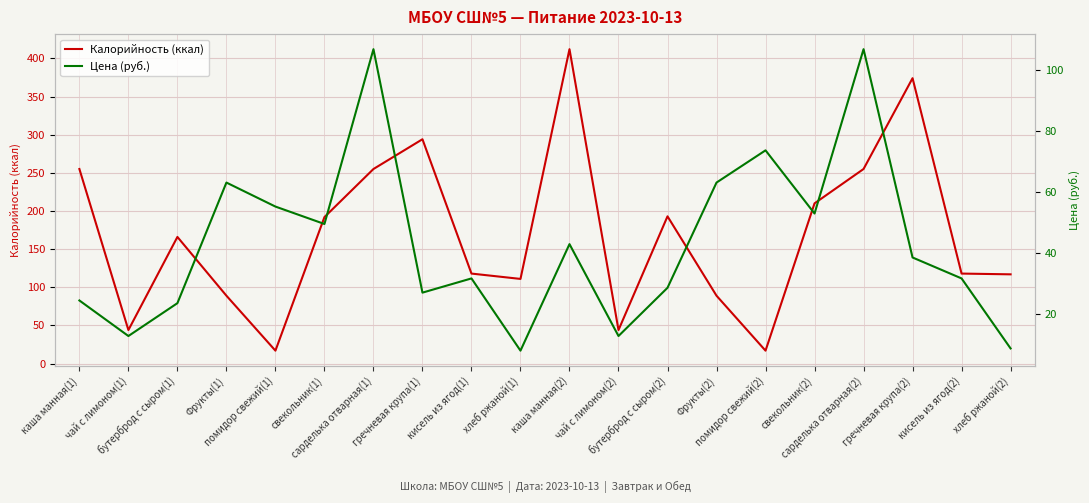

After their last crossing, which series has the higher values: Цена (руб.) or Калорийность (ккал)?

Калорийность (ккал)